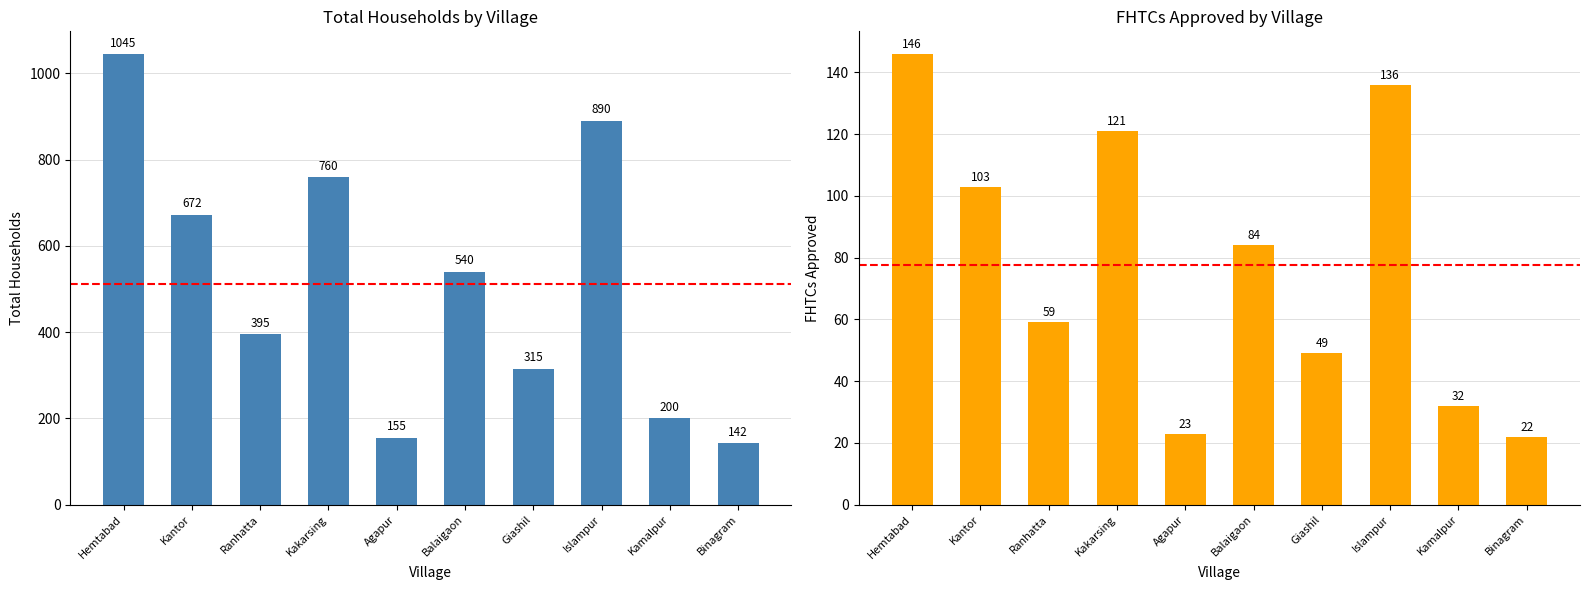

Which series has the largest total across all categories?

Total Households